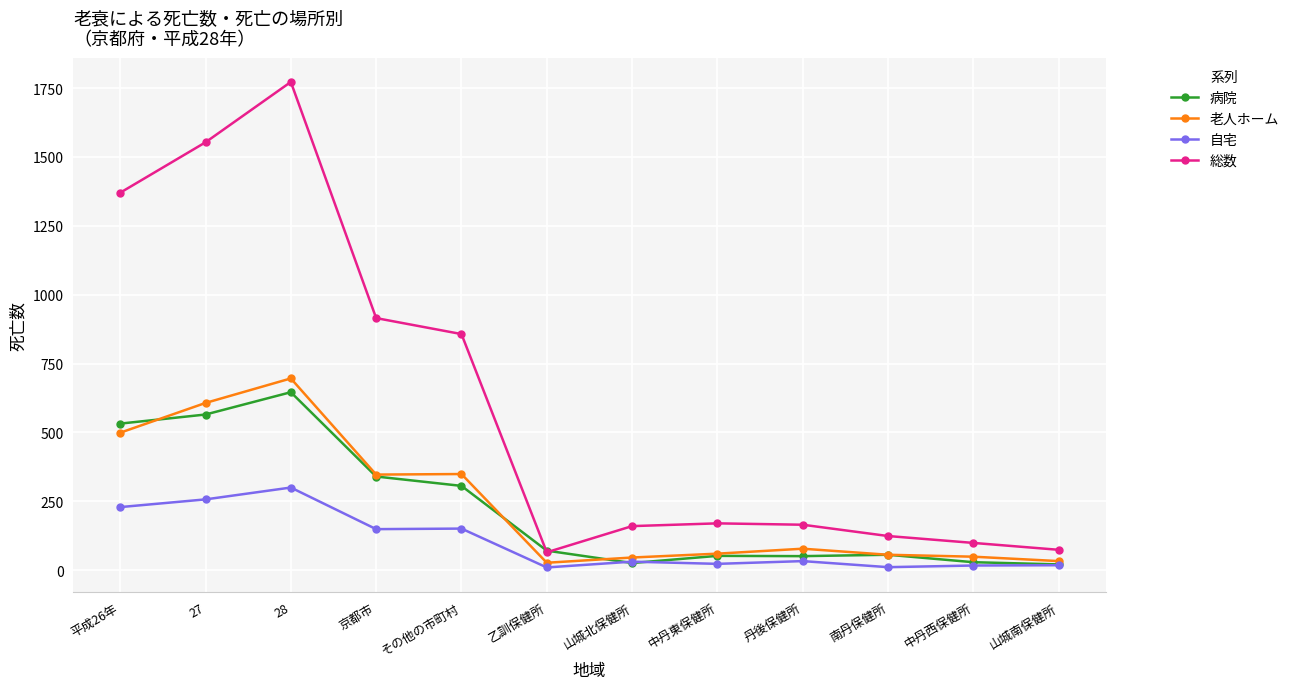

What position from the left is 中丹東保健所?

8